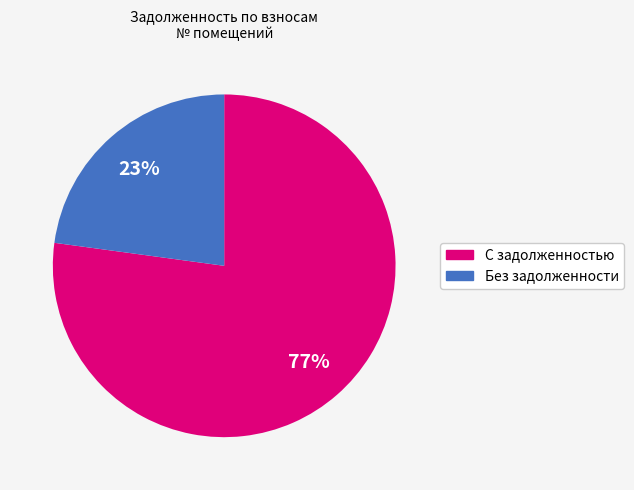

To the nearest percent, what is the average slice percentage?

50%